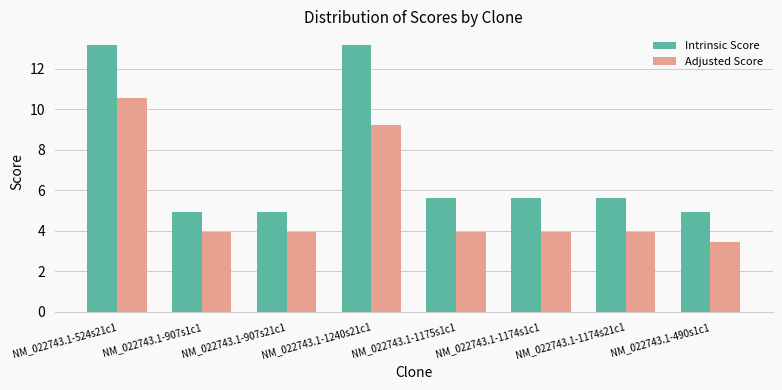

Which series has the largest range (max minus min)?

Intrinsic Score